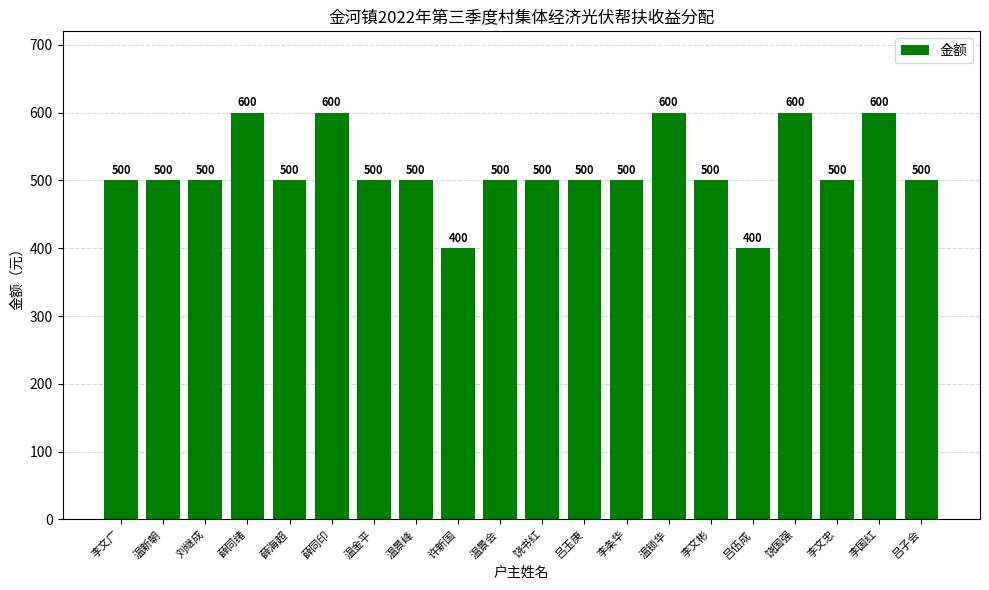

Reading left to right, what are all the values shown in this chart?

500	500	500	600	500	600	500	500	400	500	500	500	500	600	500	400	600	500	600	500